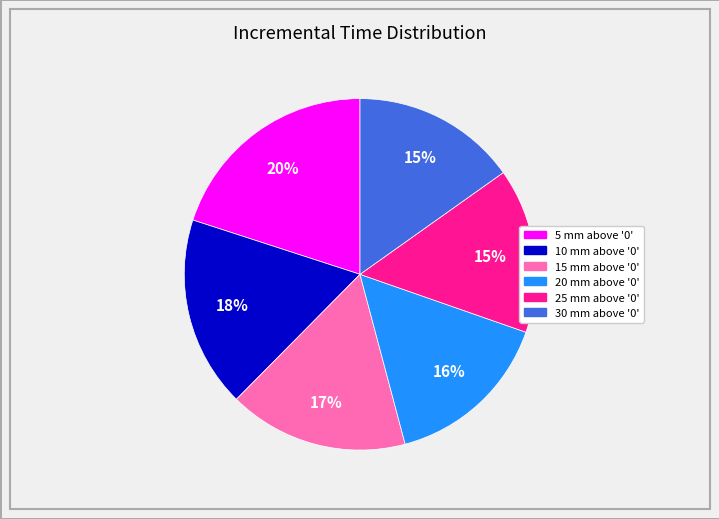

What is the ratio of the value at 15 mm above '0' to the value at 25 mm above '0'?

1.1